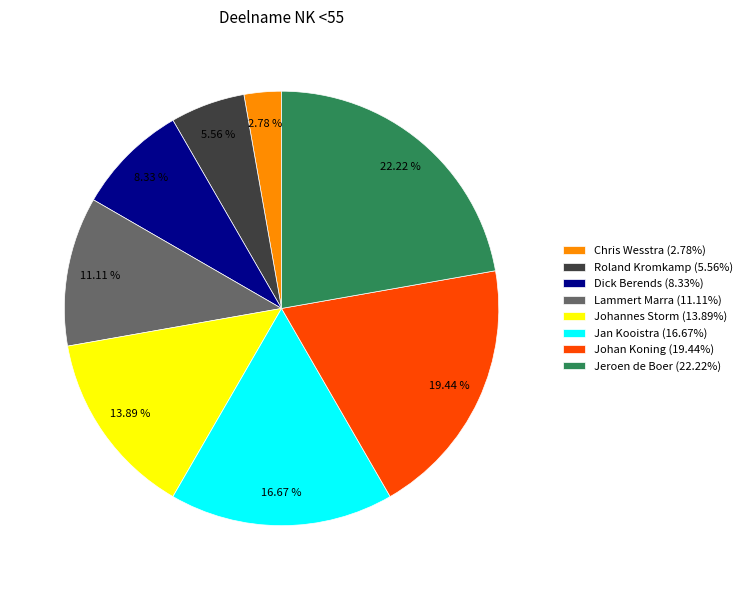

Count the number of slices in the pie.

8